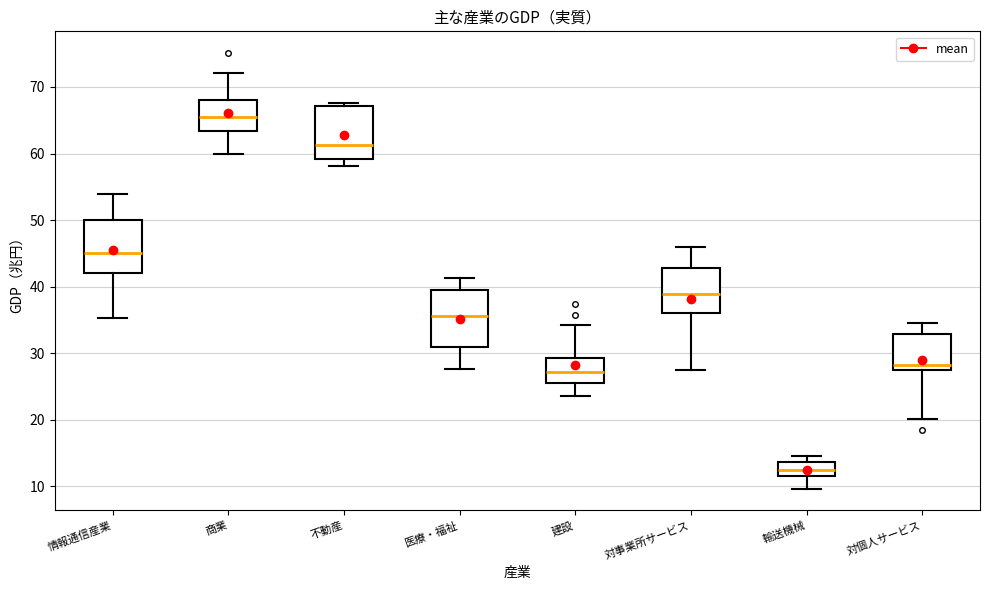

Where does the lower whisker of the box for 対事業所サービス end on the y-axis? The values are not printed on the chart, so give them approximately, as read against the axis.

28